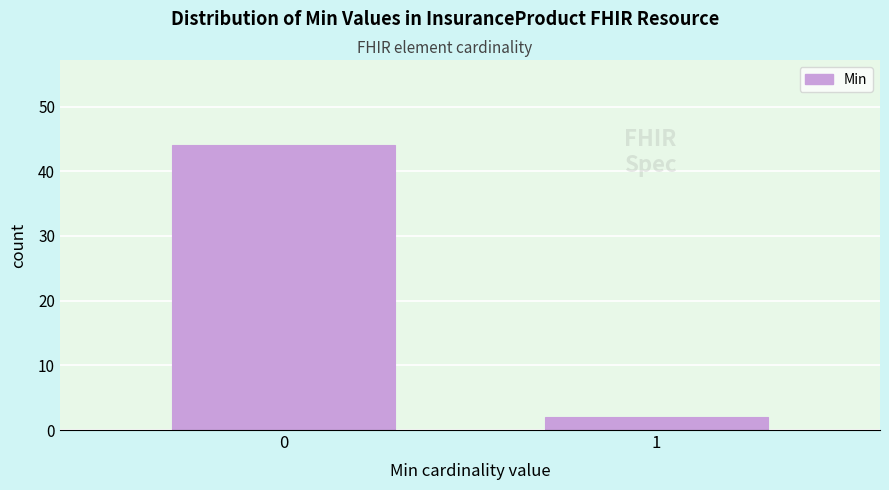

Reading right to left, extract all data points from this chart.

2	44